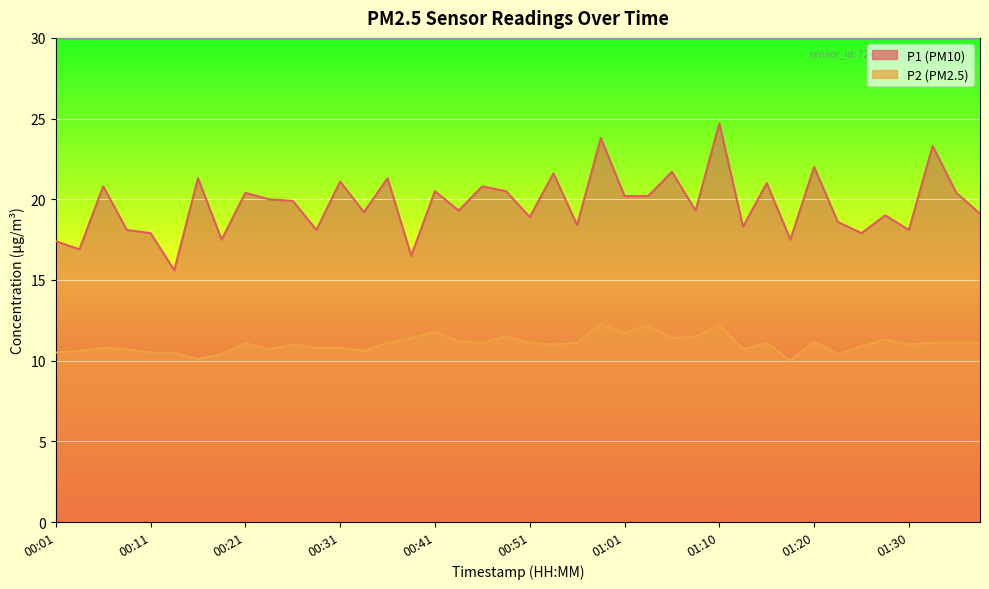

In P1, how many points are lower than both neighbors (excluding endpoints)?

14